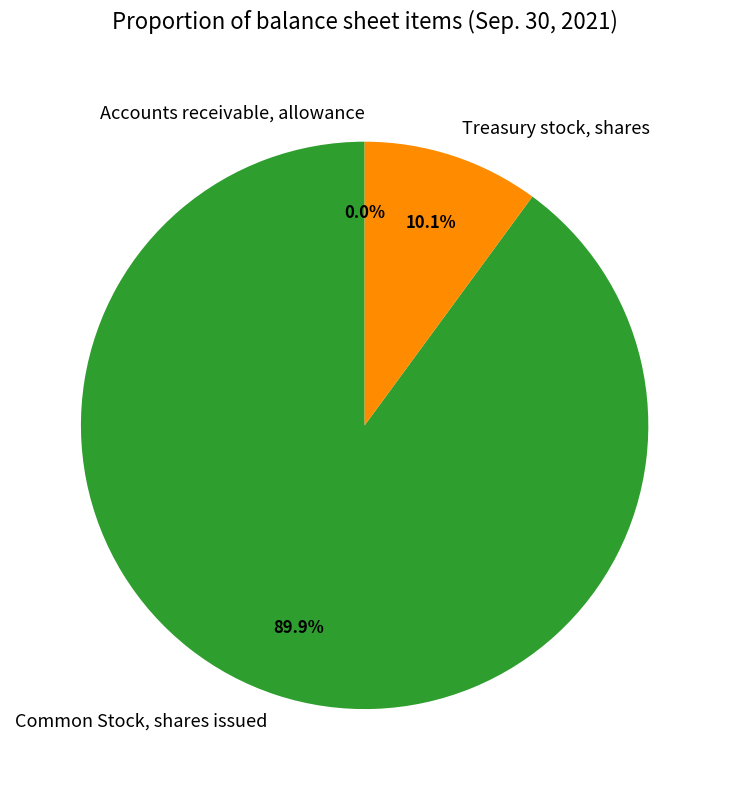

Is it true that Common Stock, shares issued is 90% of the pie?

True